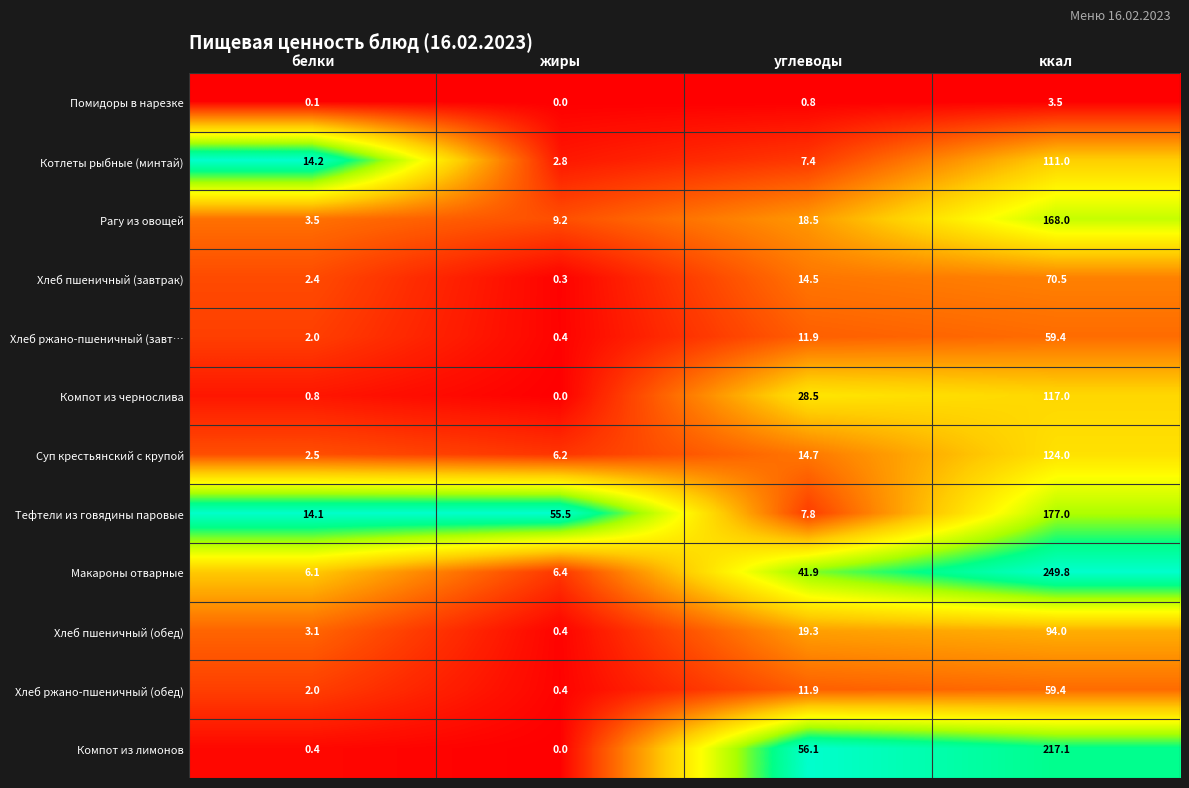

At which category is the sum across all series the highest?

ккал